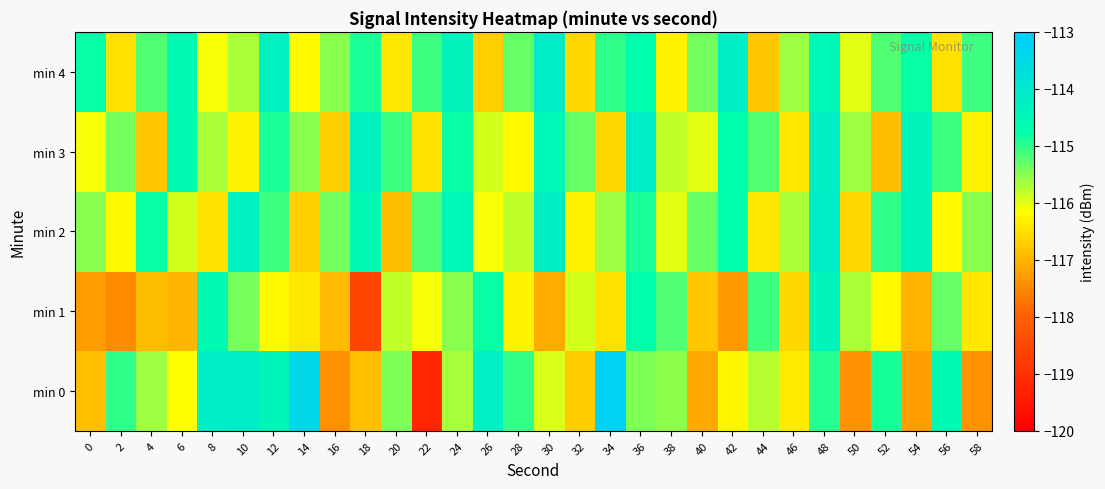

Reading left to right, list all the values displayed in this chart.

min 0: 0=-116.9	2=-115.0	4=-115.6	6=-116.2	8=-114.2	10=-114.1	12=-114.5	14=-113.4	16=-117.4	18=-116.9	20=-115.5	22=-119.2	24=-115.7	26=-114.2	28=-115.0	30=-115.9	32=-116.7	34=-113.2	36=-115.4	38=-115.5	40=-117.1	42=-116.3	44=-115.7	46=-116.4	48=-115.0	50=-117.4	52=-114.9	54=-117.2	56=-114.6	58=-117.4
min 1: 0=-117.3	2=-117.5	4=-116.9	6=-117.0	8=-114.6	10=-115.4	12=-116.2	14=-116.4	16=-116.9	18=-118.6	20=-115.8	22=-116.1	24=-115.5	26=-114.8	28=-116.3	30=-117.1	32=-115.9	34=-116.5	36=-114.7	38=-115.2	40=-116.8	42=-117.3	44=-115.1	46=-116.6	48=-114.4	50=-115.7	52=-116.2	54=-117.0	56=-115.3	58=-116.4
min 2: 0=-115.5	2=-116.2	4=-114.8	6=-115.9	8=-116.5	10=-114.3	12=-115.1	14=-116.7	16=-115.4	18=-114.6	20=-116.9	22=-115.2	24=-114.5	26=-116.1	28=-115.8	30=-114.2	32=-116.3	34=-115.6	36=-114.9	38=-116.0	40=-115.3	42=-114.7	44=-116.4	46=-115.7	48=-114.1	50=-116.6	52=-115.0	54=-114.4	56=-116.2	58=-115.5
min 3: 0=-116.1	2=-115.4	4=-116.8	6=-114.6	8=-115.7	10=-116.3	12=-114.9	14=-115.5	16=-116.7	18=-114.3	20=-115.1	22=-116.5	24=-114.8	26=-115.9	28=-116.2	30=-114.5	32=-115.3	34=-116.6	36=-114.1	38=-115.8	40=-116.0	42=-114.7	44=-115.2	46=-116.4	48=-114.2	50=-115.6	52=-116.9	54=-114.4	56=-115.1	58=-116.3
min 4: 0=-114.8	2=-116.5	4=-115.2	6=-114.6	8=-116.1	10=-115.7	12=-114.3	14=-116.2	16=-115.5	18=-114.9	20=-116.4	22=-115.1	24=-114.4	26=-116.7	28=-115.3	30=-114.1	32=-116.6	34=-115.0	36=-114.7	38=-116.3	40=-115.4	42=-114.2	44=-116.8	46=-115.6	48=-114.5	50=-116.0	52=-115.2	54=-114.8	56=-116.5	58=-115.1